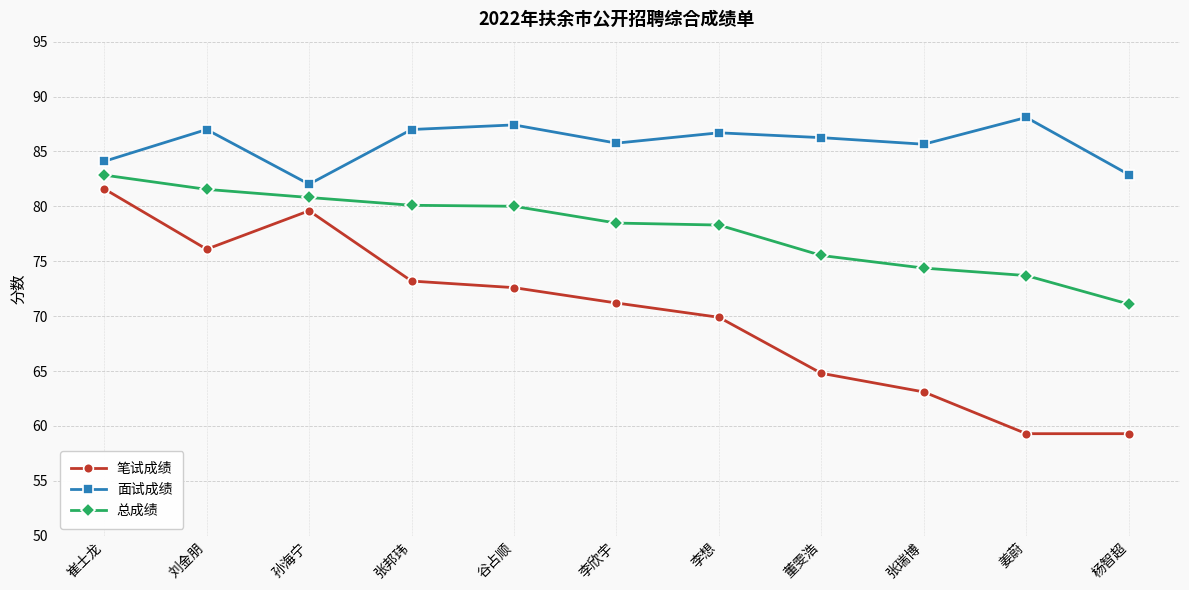

Which series has the widest spread of values?

笔试成绩